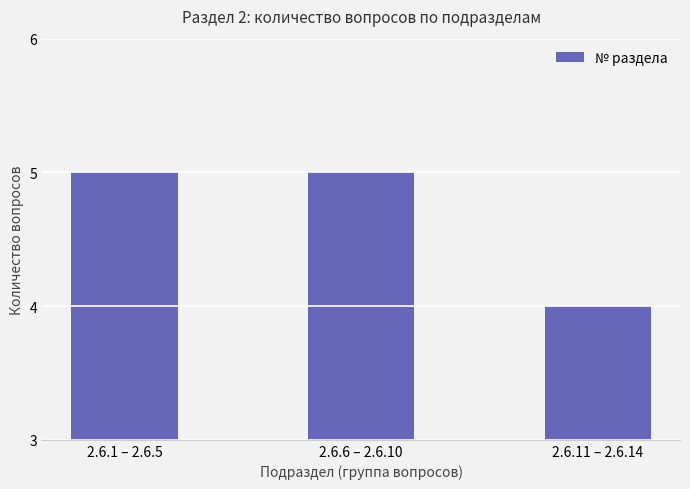

Count the values in the range 4 to 5.

3